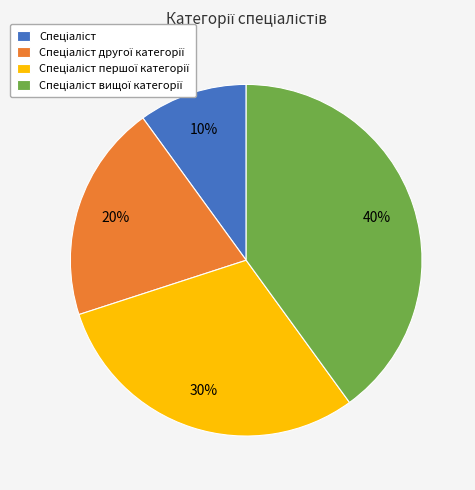

To the nearest percent, what is the difference between the largest and smallest slice percentages?

30%